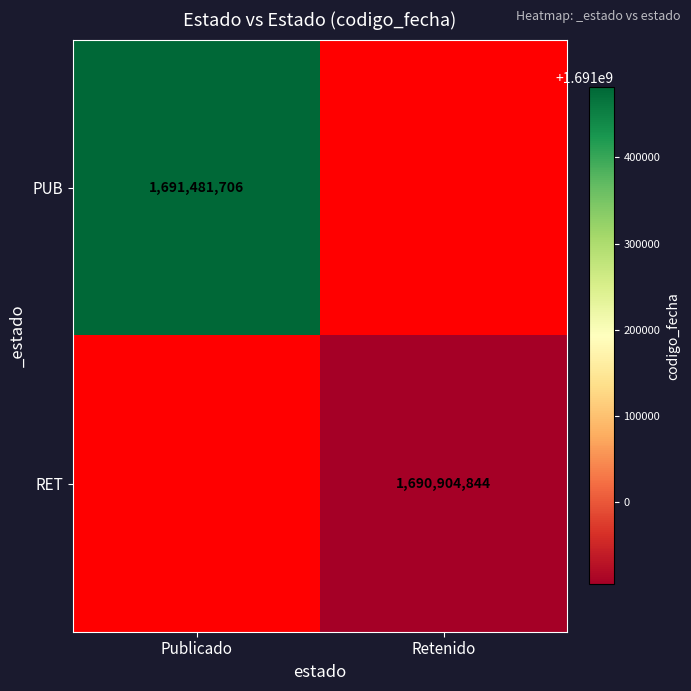

Is it true that RET equals 1690904844 at Retenido?

True